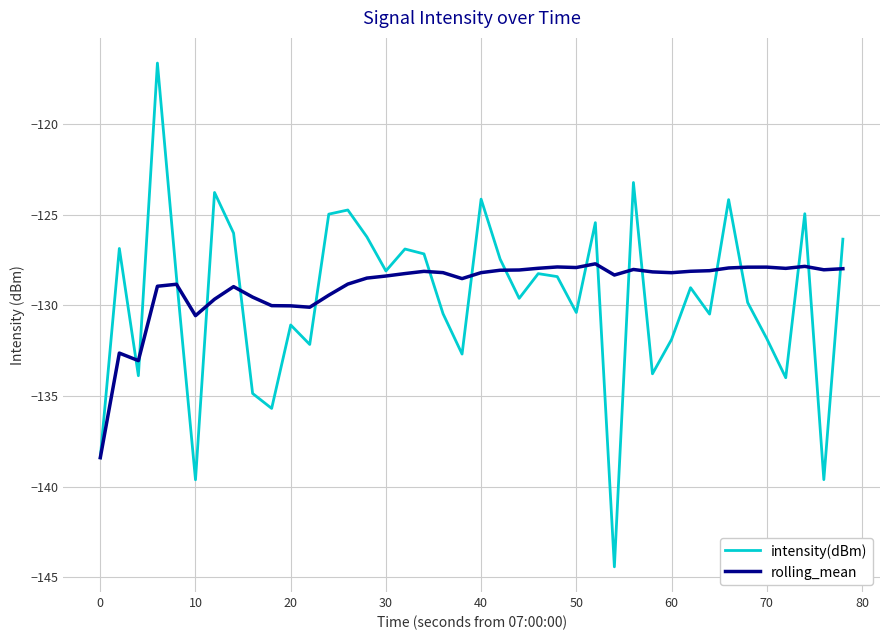

List the series in order of their peak value, lowest first.

rolling_mean, intensity(dBm)